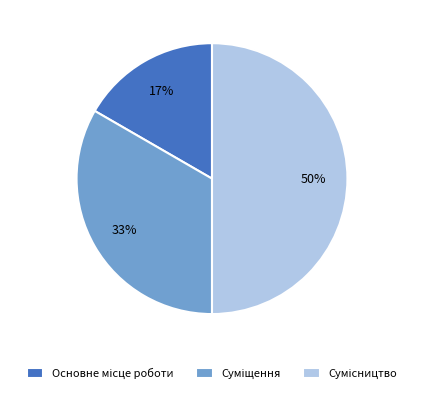

To the nearest percent, what is the average slice percentage?

33%